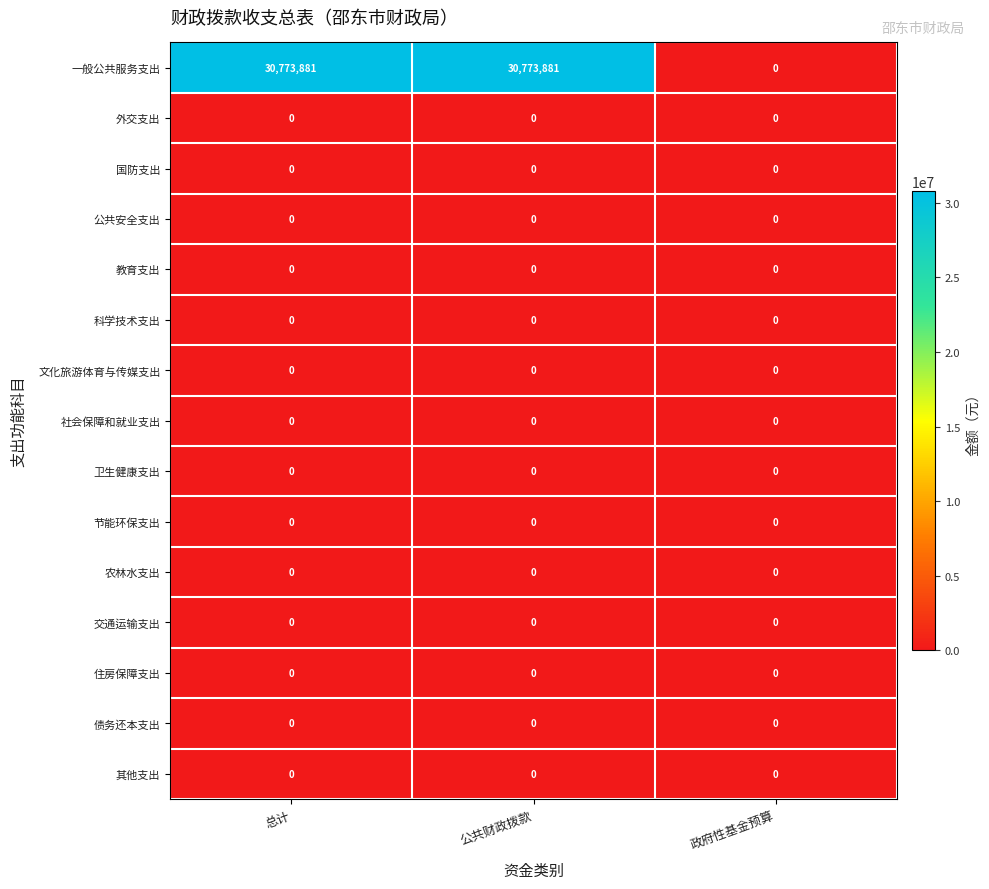

What is the difference between the maximum and minimum values in the 一般公共服务支出 series?

30773881